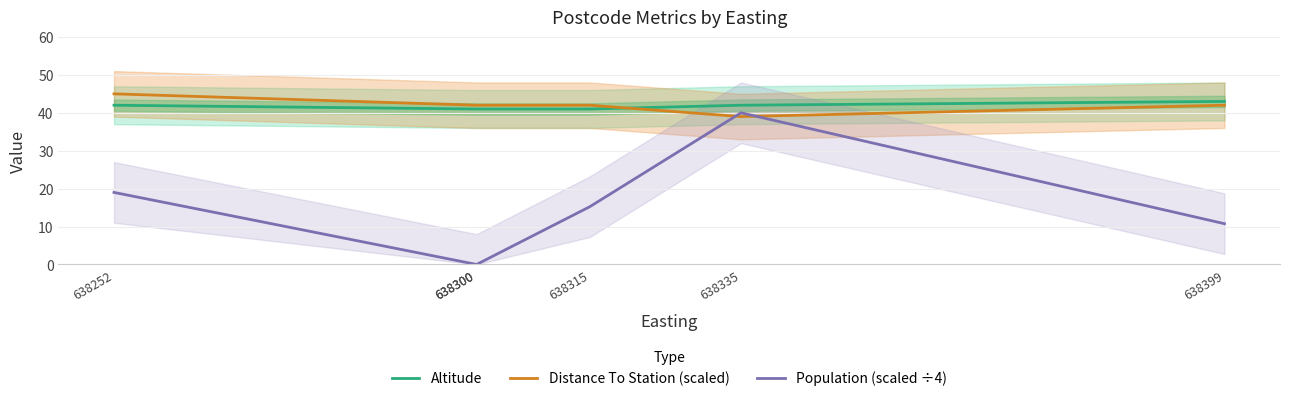

List the labels in order of Altitude value, largest first.

638399, 638252, 638335, 638300, 638300, 638315